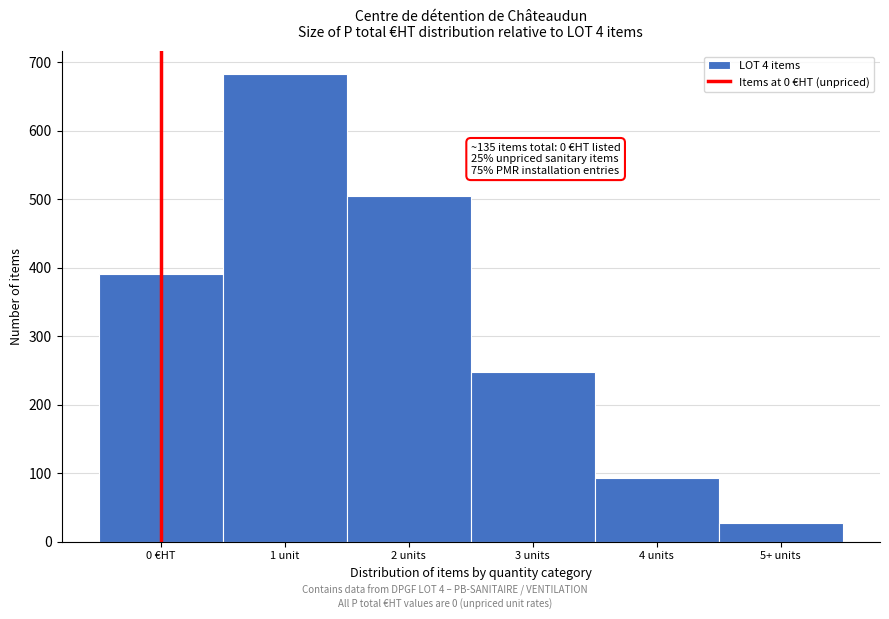

Reading right to left, list all the values displayed in this chart.

5+ units=27	4 units=93	3 units=248	2 units=505	1 unit=682	0 €HT=390